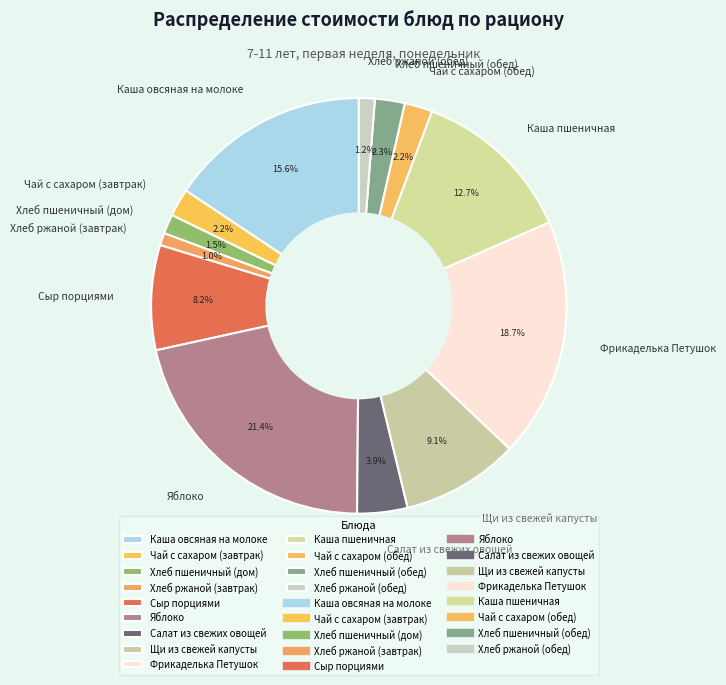

Is Хлеб пшеничный (дом) the majority of the pie?

No